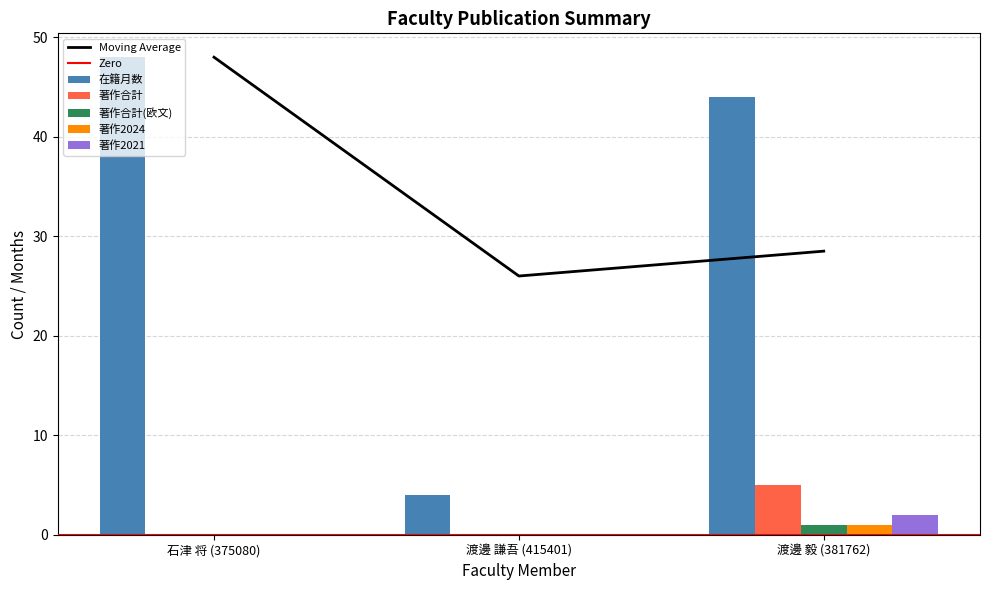

Where is 在籍月数 nearest to the value 26?

渡邊 毅 (381762)